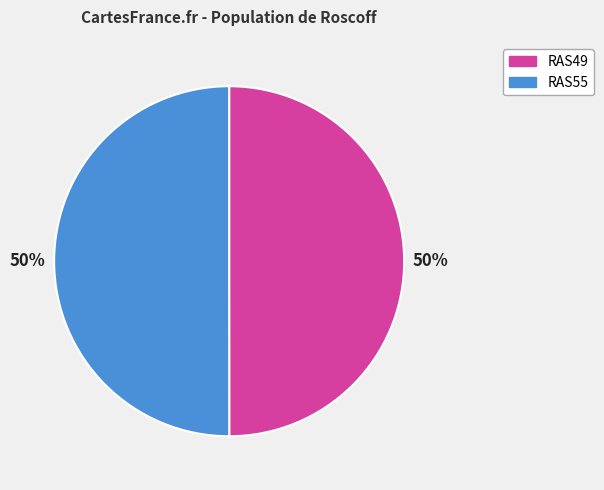

Is it true that RAS49 is 50% of the pie?

True